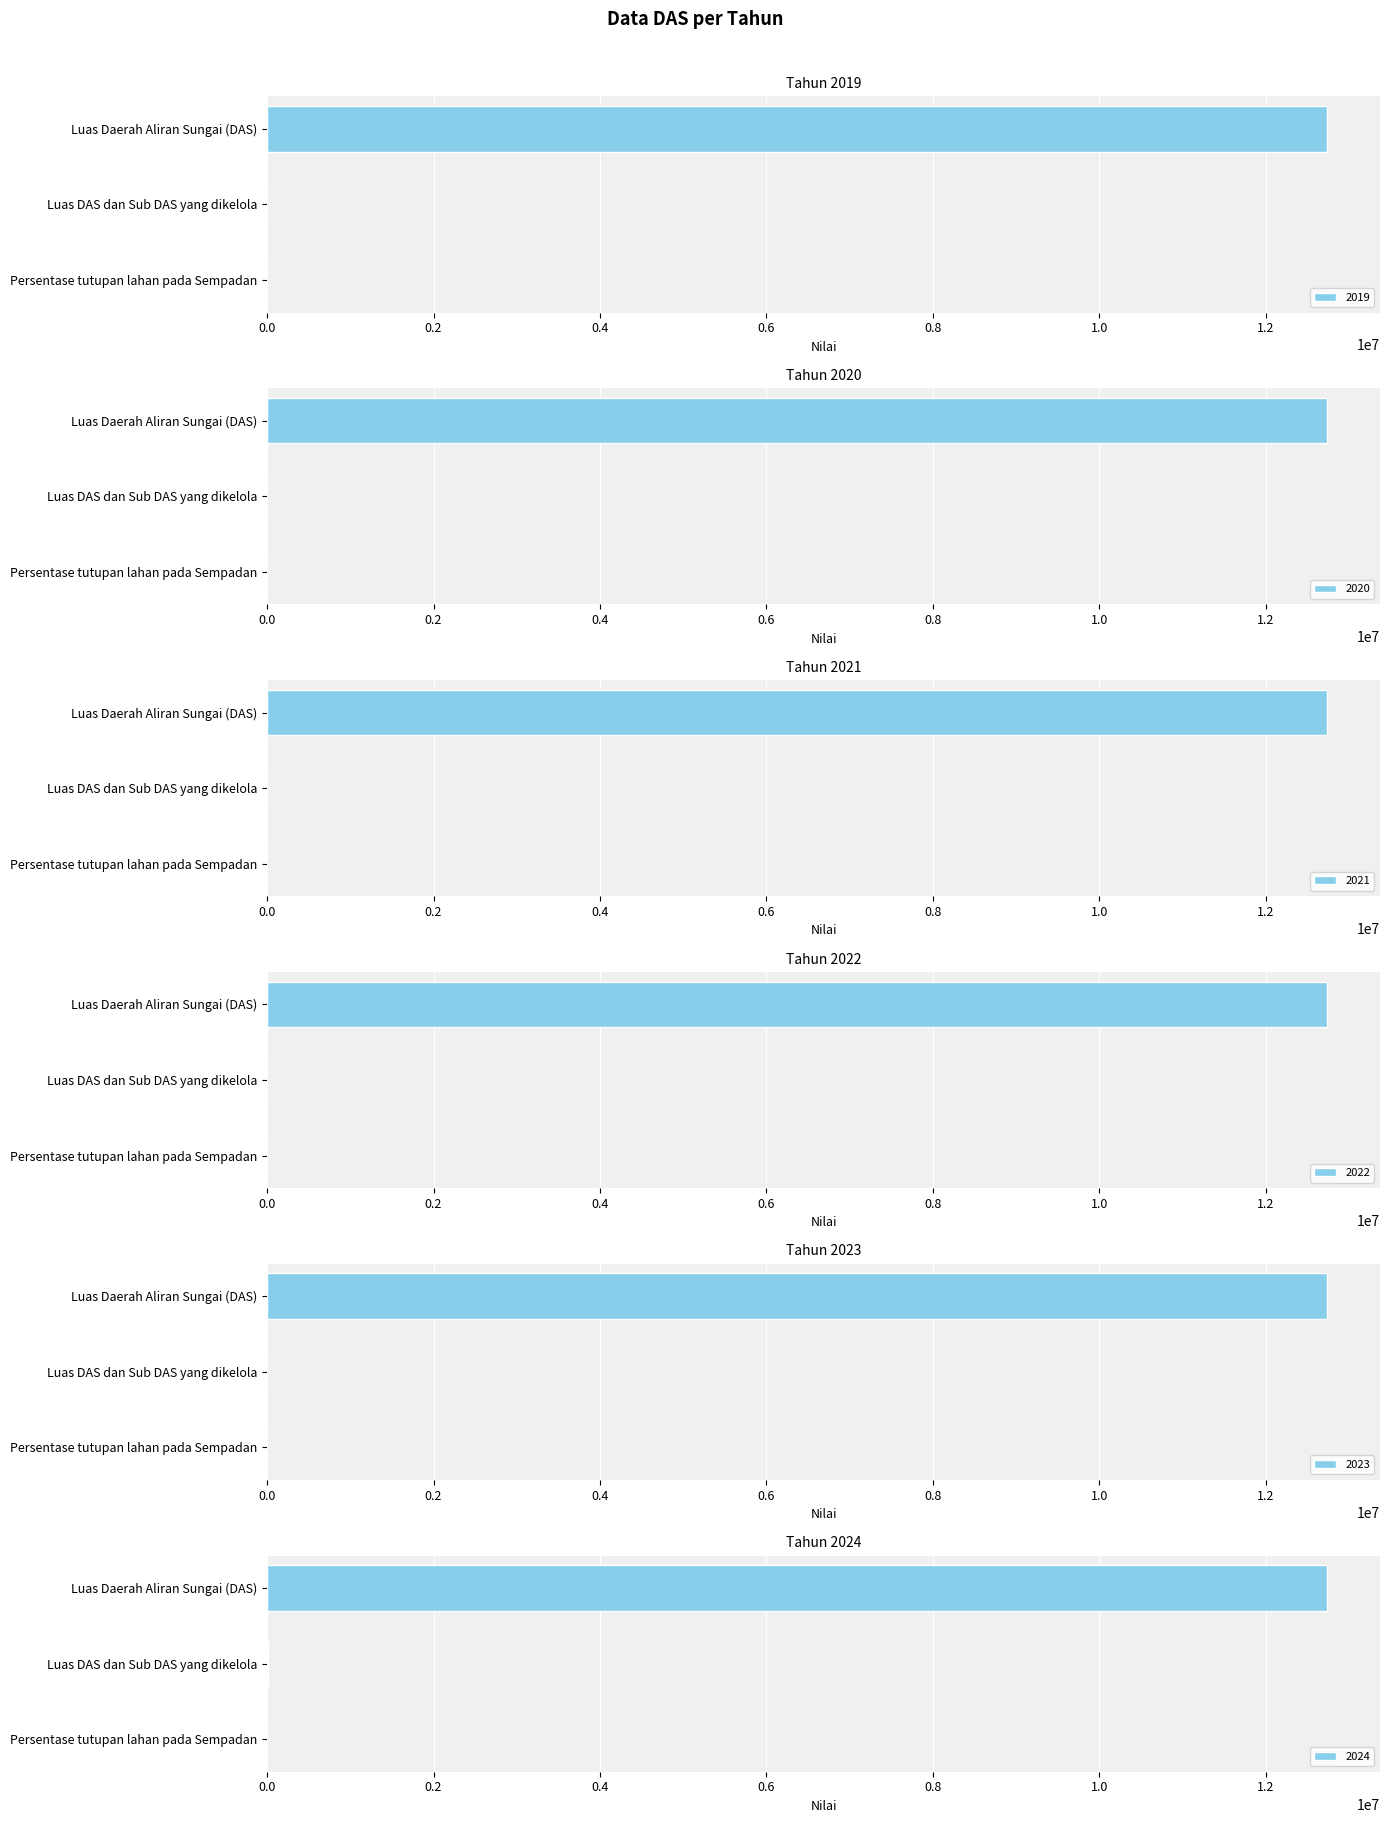

How many values in the 2023 series exceed 0?

1